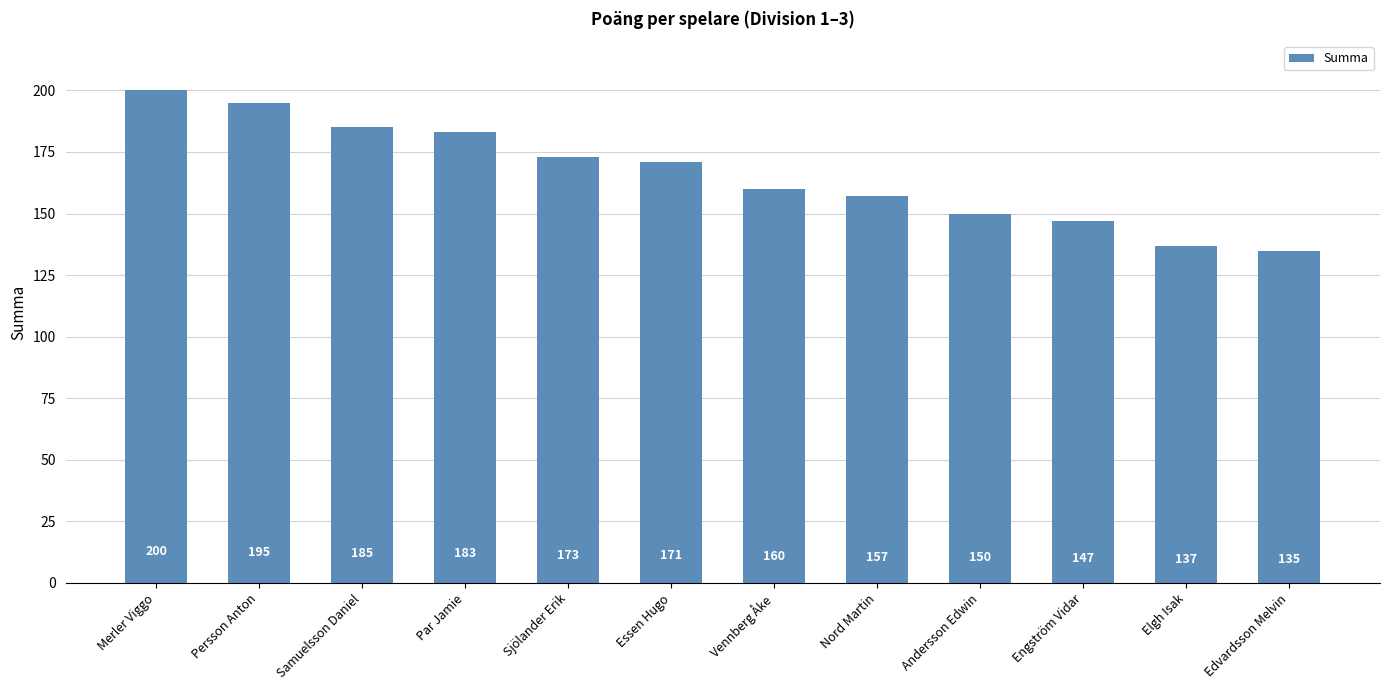

What is the greatest value displayed?

200